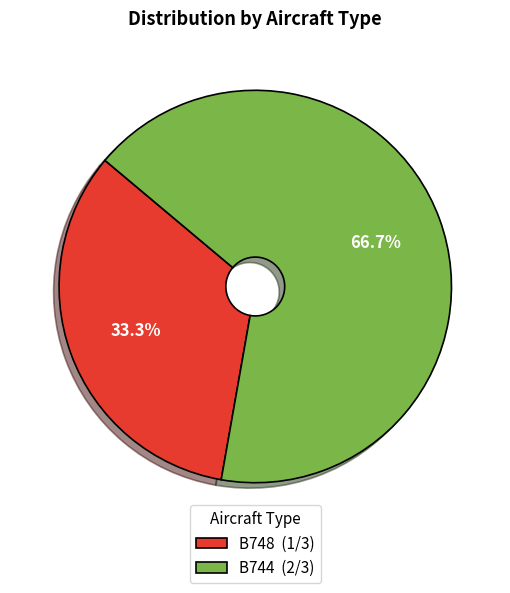

Between B744 (2/3) and B748 (1/3), which is larger?

B744 (2/3)